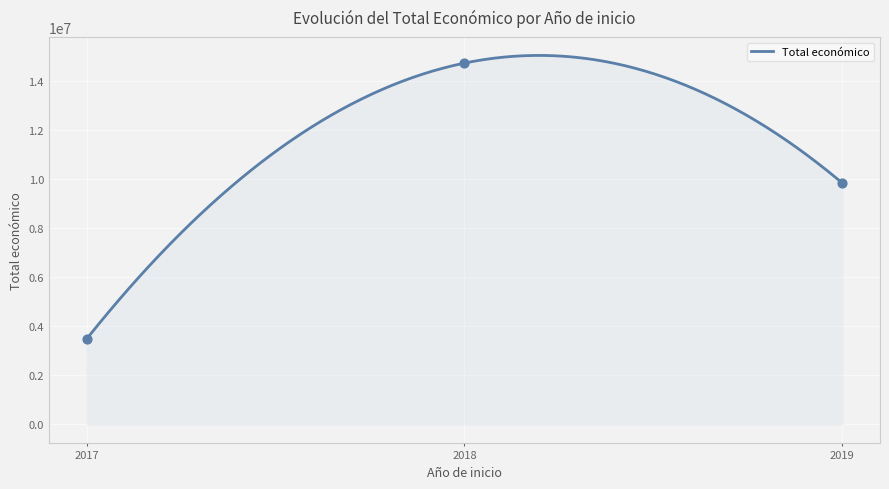

Between 2018 and 2018, which is larger?

2018